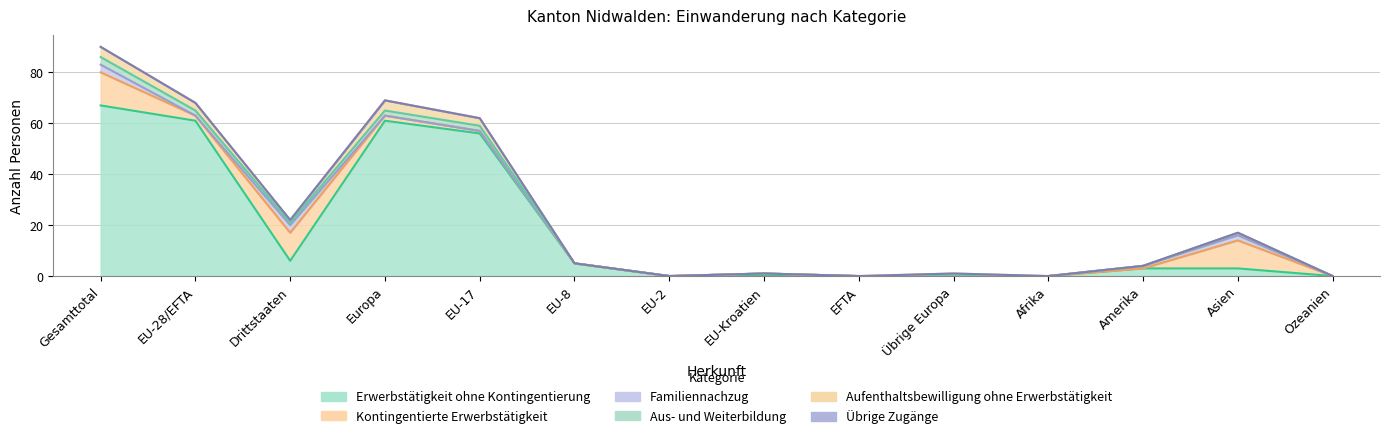

Reading left to right, extract all data points from this chart.

Erwerbstätigkeit ohne Kontingentierung: Gesamttotal=67	EU-28/EFTA=61	Drittstaaten=6	Europa=61	EU-17=56	EU-8=5	EU-2=0	EU-Kroatien=0	EFTA=0	Übrige Europa=0	Afrika=0	Amerika=3	Asien=3	Ozeanien=0
Kontingentierte Erwerbstätigkeit: Gesamttotal=13	EU-28/EFTA=2	Drittstaaten=11	Europa=2	EU-17=1	EU-8=0	EU-2=0	EU-Kroatien=1	EFTA=0	Übrige Europa=0	Afrika=0	Amerika=0	Asien=11	Ozeanien=0
Familiennachzug: Gesamttotal=3	EU-28/EFTA=0	Drittstaaten=3	Europa=0	EU-17=0	EU-8=0	EU-2=0	EU-Kroatien=0	EFTA=0	Übrige Europa=0	Afrika=0	Amerika=1	Asien=2	Ozeanien=0
Aus- und Weiterbildung: Gesamttotal=3	EU-28/EFTA=2	Drittstaaten=1	Europa=2	EU-17=2	EU-8=0	EU-2=0	EU-Kroatien=0	EFTA=0	Übrige Europa=0	Afrika=0	Amerika=0	Asien=1	Ozeanien=0
Aufenthaltsbewilligung ohne Erwerbstätigkeit: Gesamttotal=4	EU-28/EFTA=3	Drittstaaten=1	Europa=4	EU-17=3	EU-8=0	EU-2=0	EU-Kroatien=0	EFTA=0	Übrige Europa=1	Afrika=0	Amerika=0	Asien=0	Ozeanien=0
Übrige Zugänge: Gesamttotal=0	EU-28/EFTA=0	Drittstaaten=0	Europa=0	EU-17=0	EU-8=0	EU-2=0	EU-Kroatien=0	EFTA=0	Übrige Europa=0	Afrika=0	Amerika=0	Asien=0	Ozeanien=0